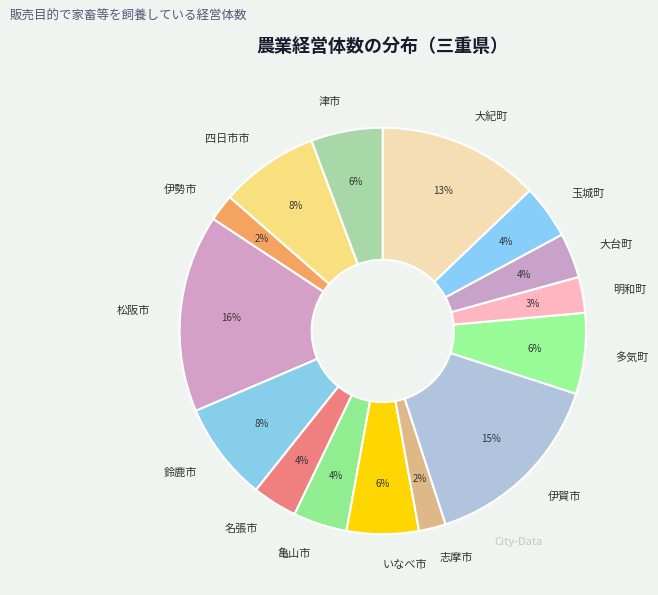

Does any single category account for the majority?

No